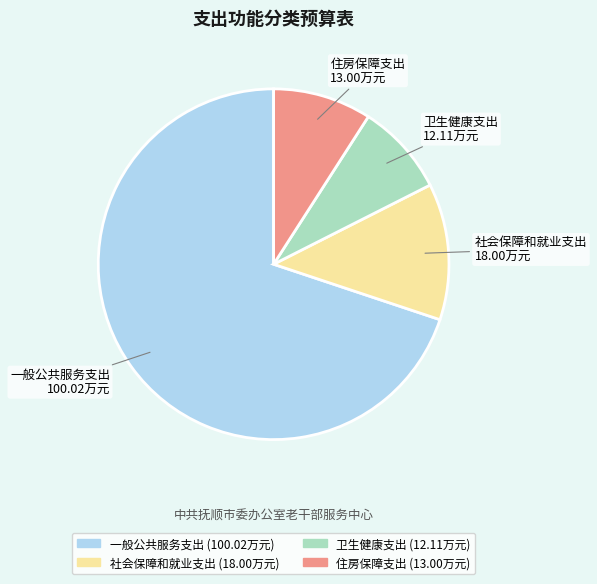

Which category accounts for the majority?

一般公共服务支出